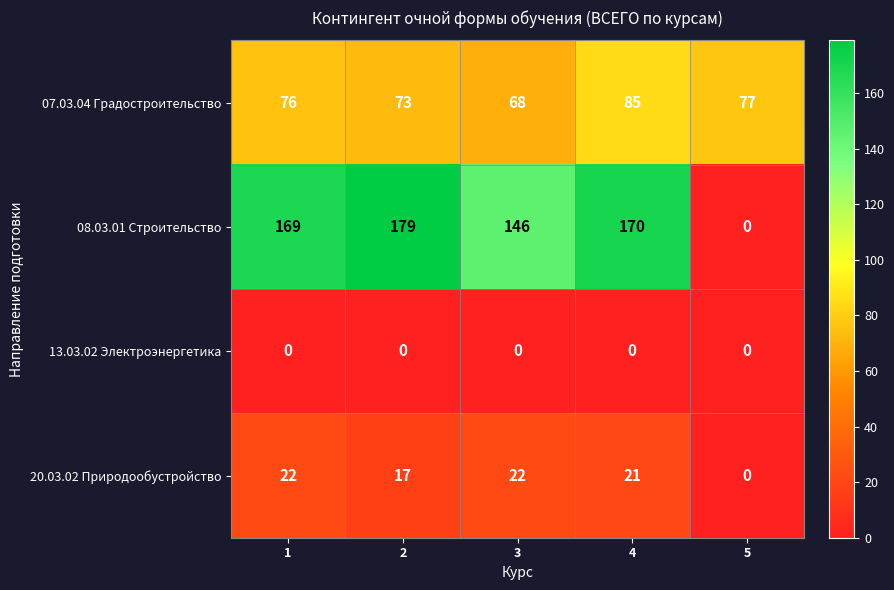

At 2, list the series in order from smallest to largest.

13.03.02 Электроэнергетика, 20.03.02 Природообустройство, 07.03.04 Градостроительство, 08.03.01 Строительство